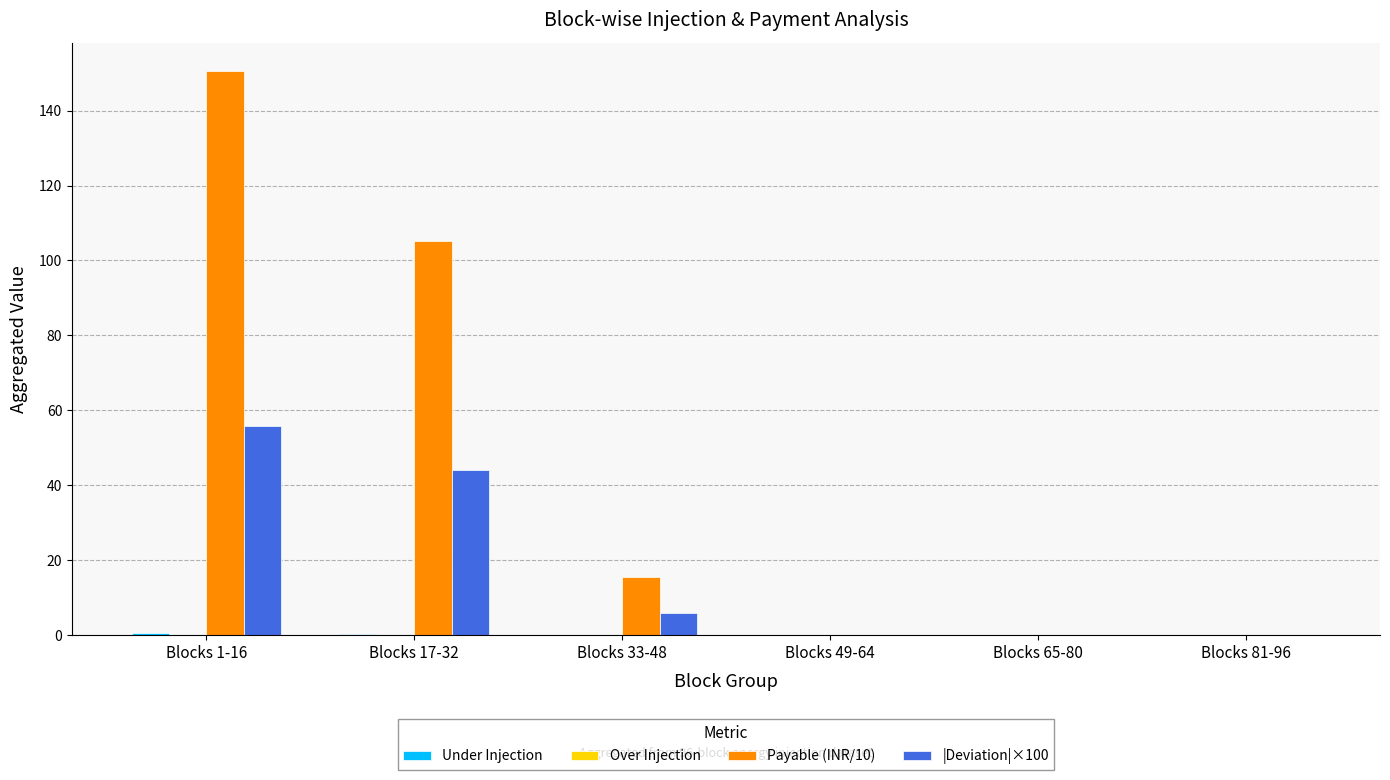

The Payable (INR/10) series shows 150.6 at Blocks 1-16. True or false?

True